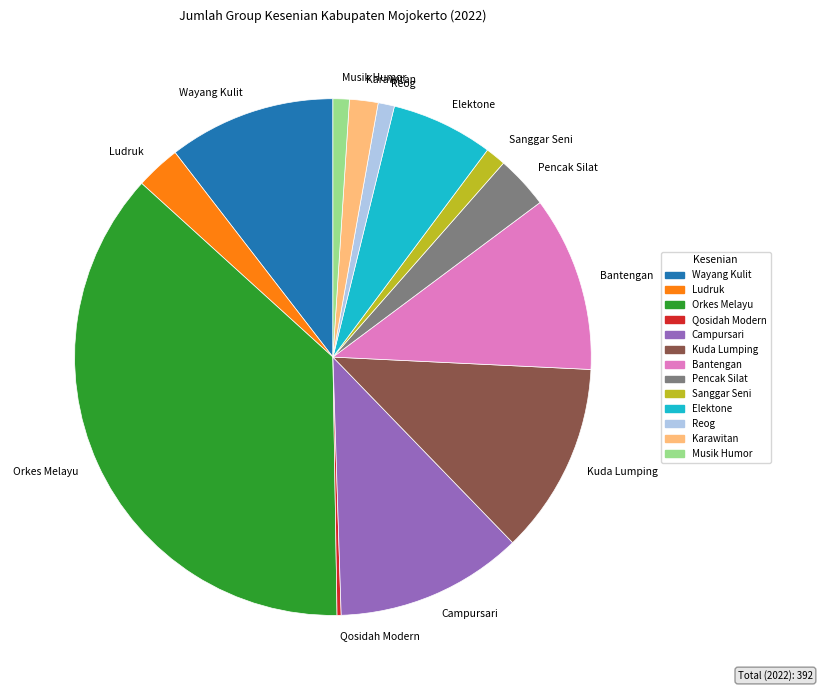

The Kuda Lumping slice represents 12% of the pie. True or false?

True